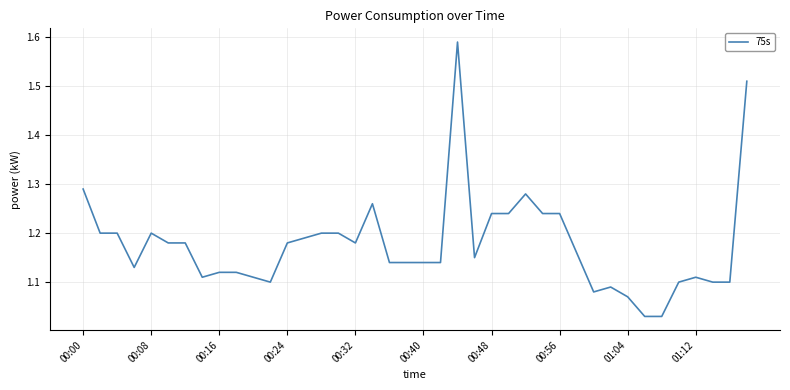

Is this an area chart (filled region under the line)?

No